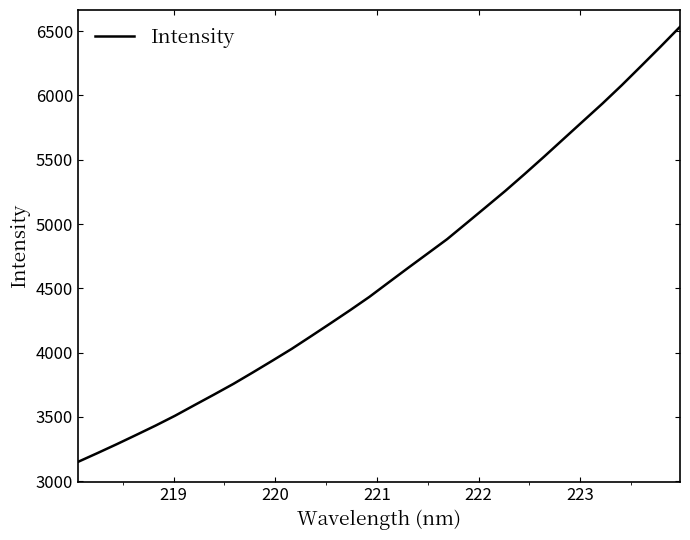

What is the difference between the maximum and minimum values?

3383.6